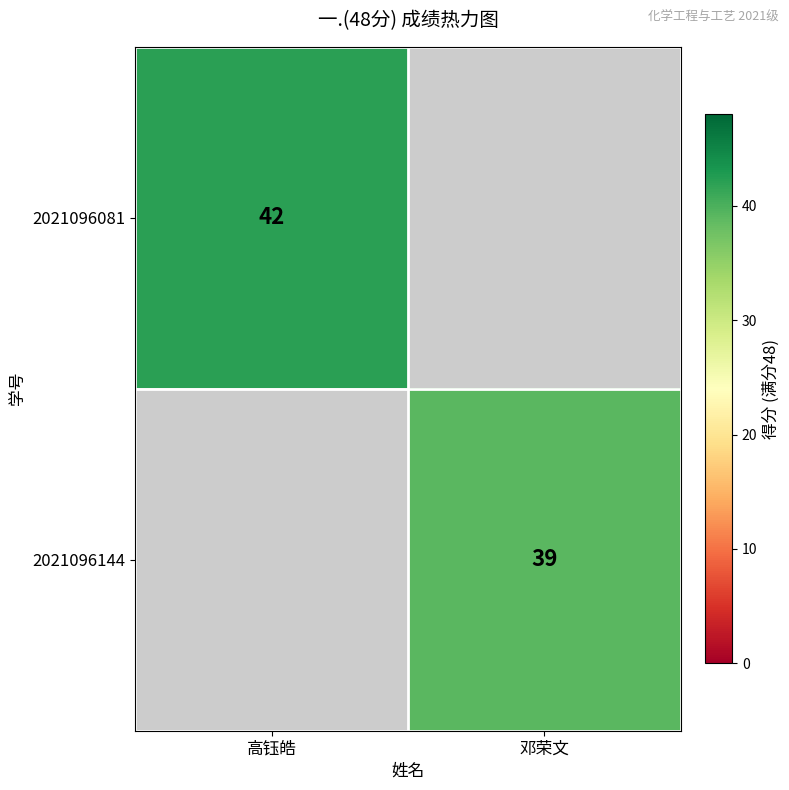

At how many categories does at least one series exceed 39?

1